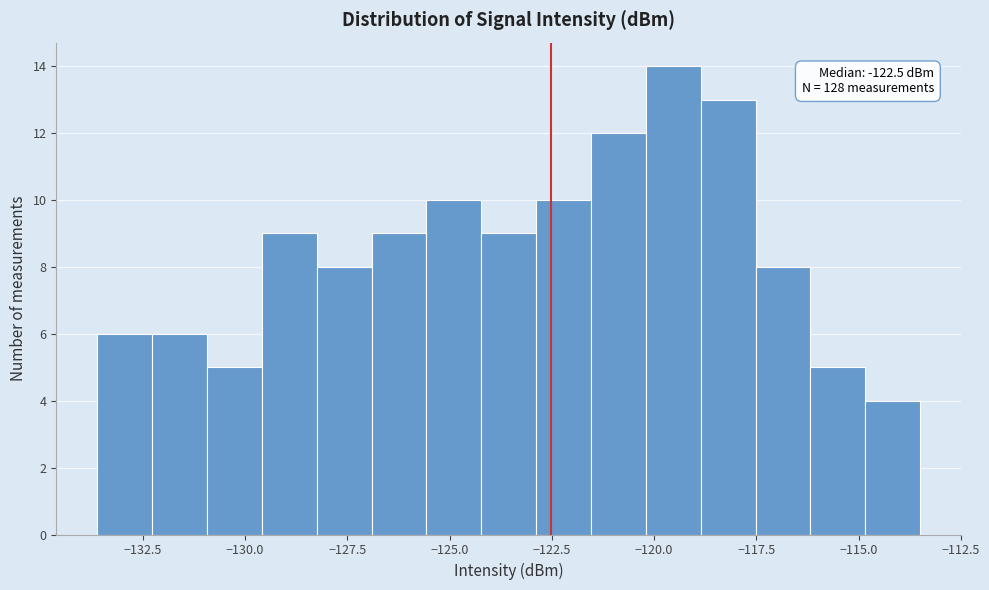

Read against the x-axis, roughly where is the centre of the tallest bar?

-119.5